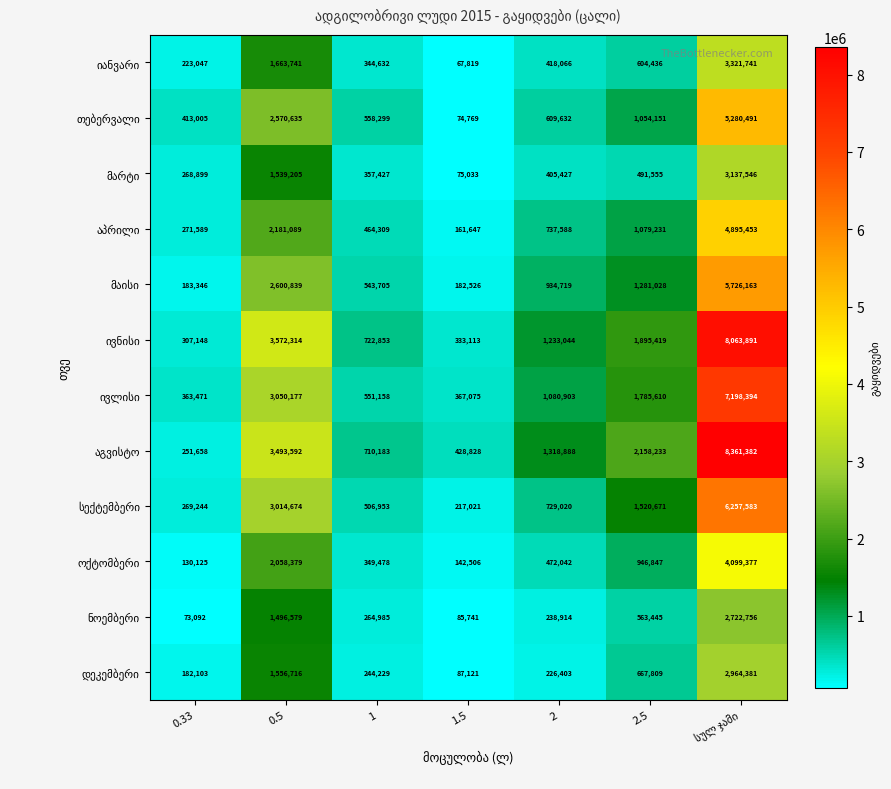

What is the total value across all series at 0.33?

2936727